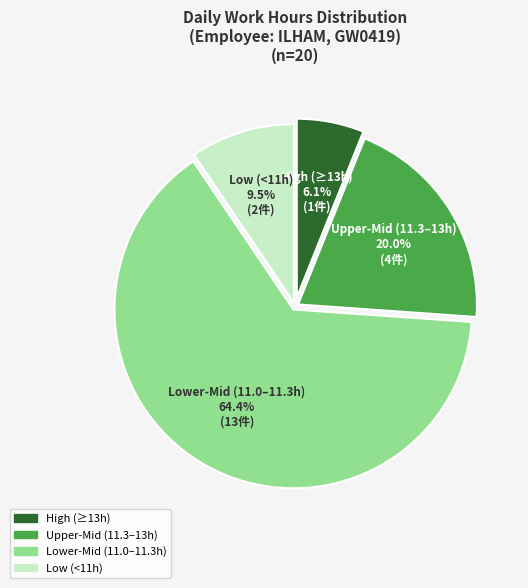

Is there any slice that represents more than half of the pie?

Yes